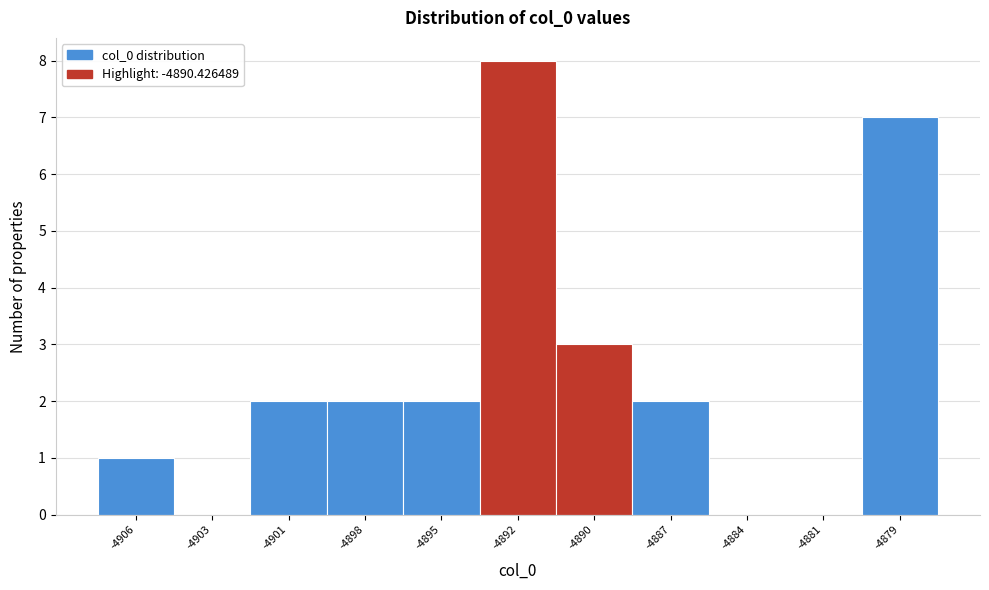

Reading left to right, extract all data points from this chart.

-4906=1	-4903=0	-4901=2	-4898=2	-4895=2	-4892=8	-4890=3	-4887=2	-4884=0	-4881=0	-4879=7